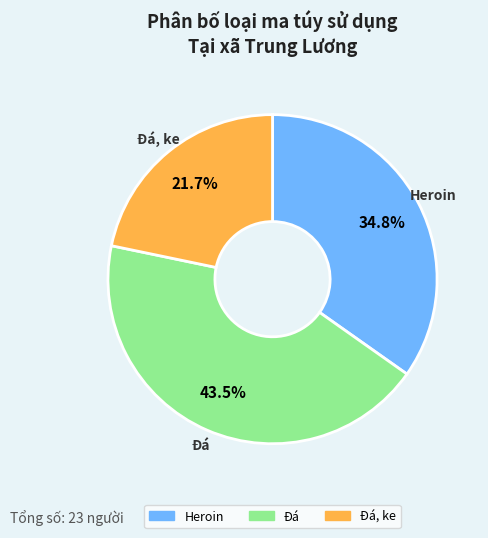

Is there a majority slice in this chart?

No